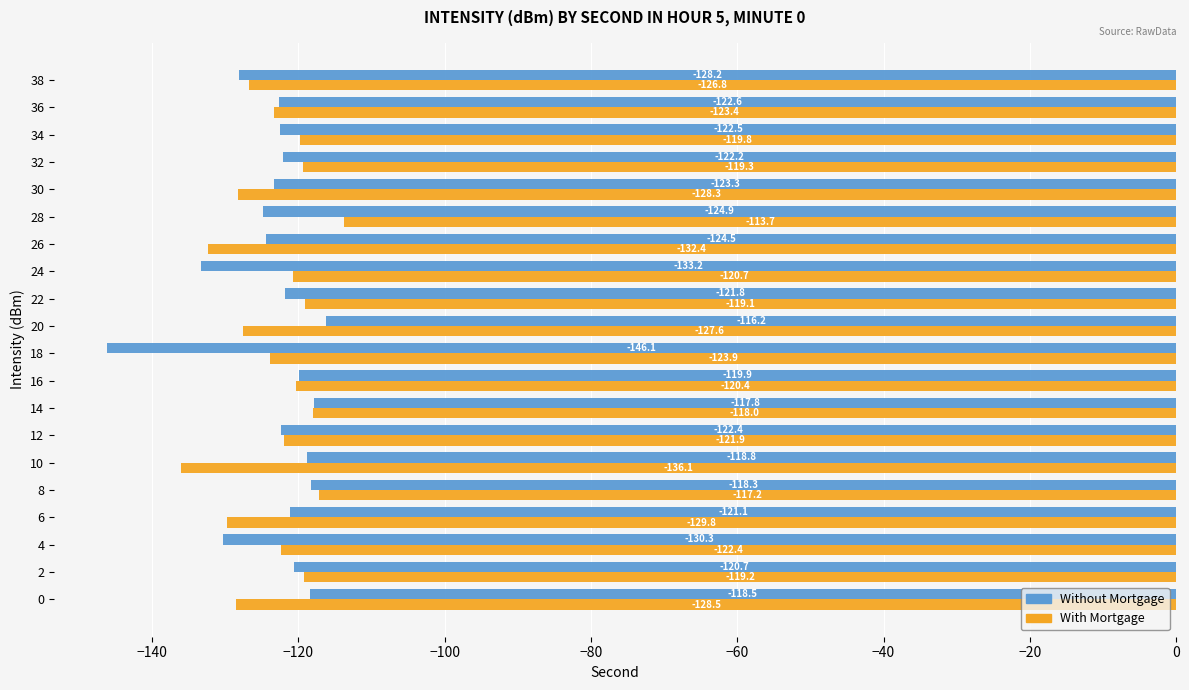

Is it true that With Mortgage equals -121.9 at 12?

True